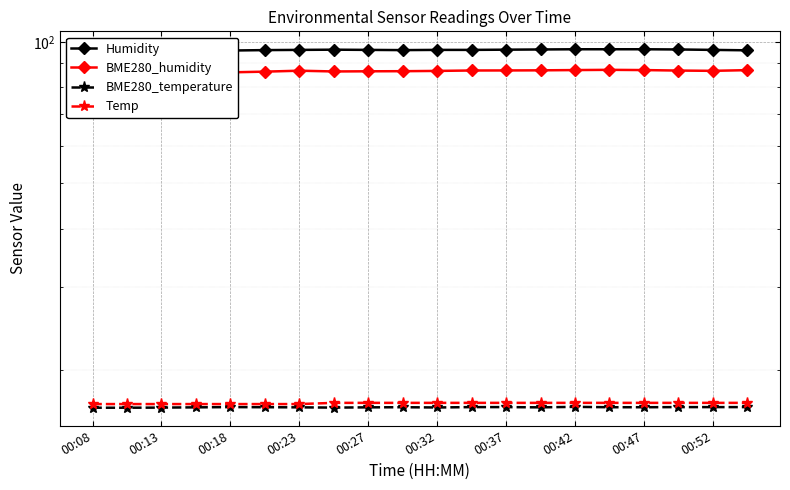

Where is the first local maximum for Humidity?

00:13